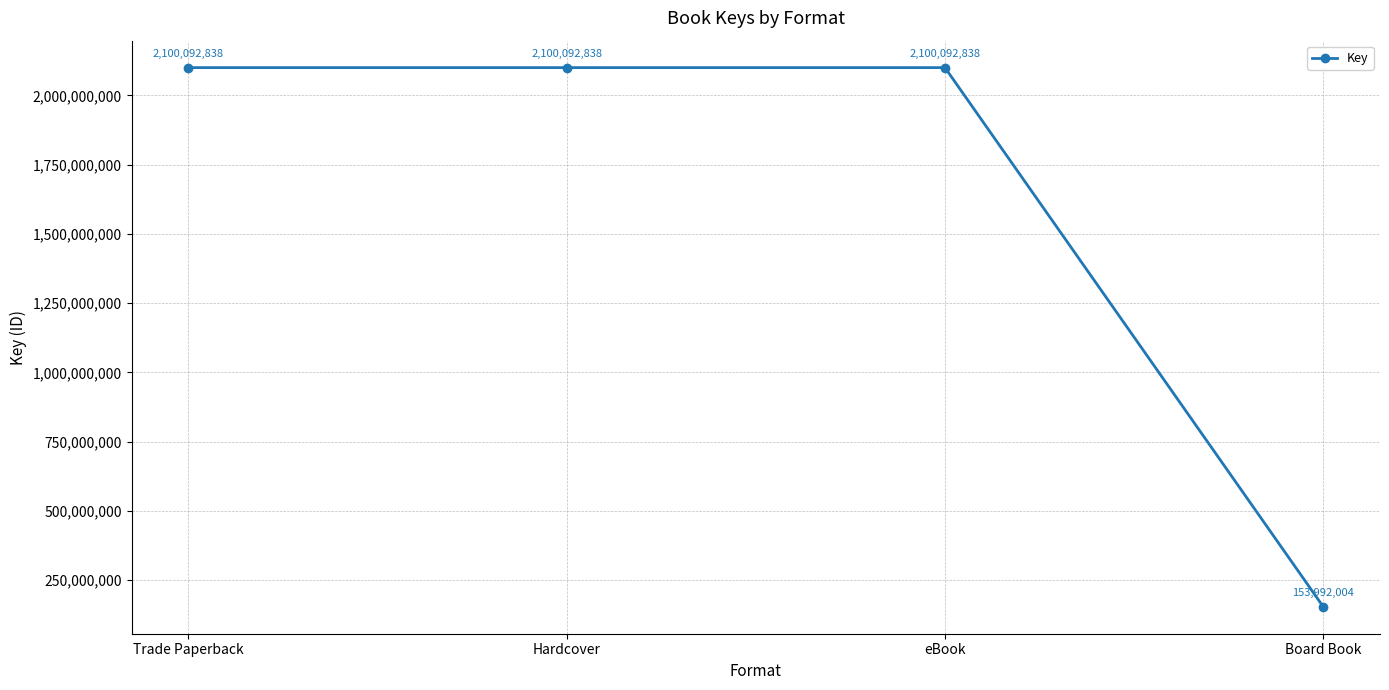

What position from the right is Trade Paperback?

4